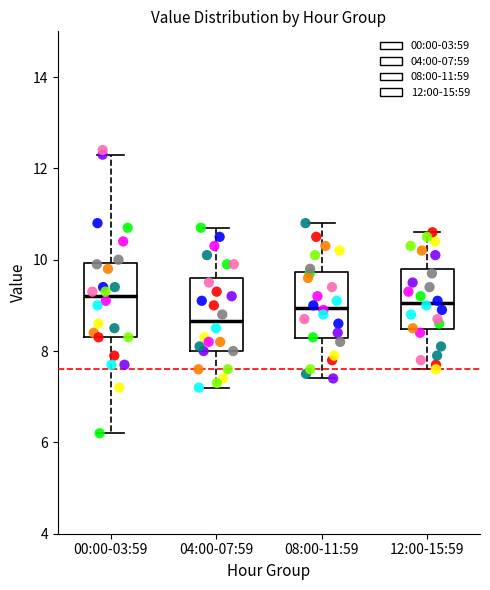

Where does the upper whisker of the box for 04:00-07:59 end on the y-axis? The values are not printed on the chart, so give them approximately, as read against the axis.

10.8